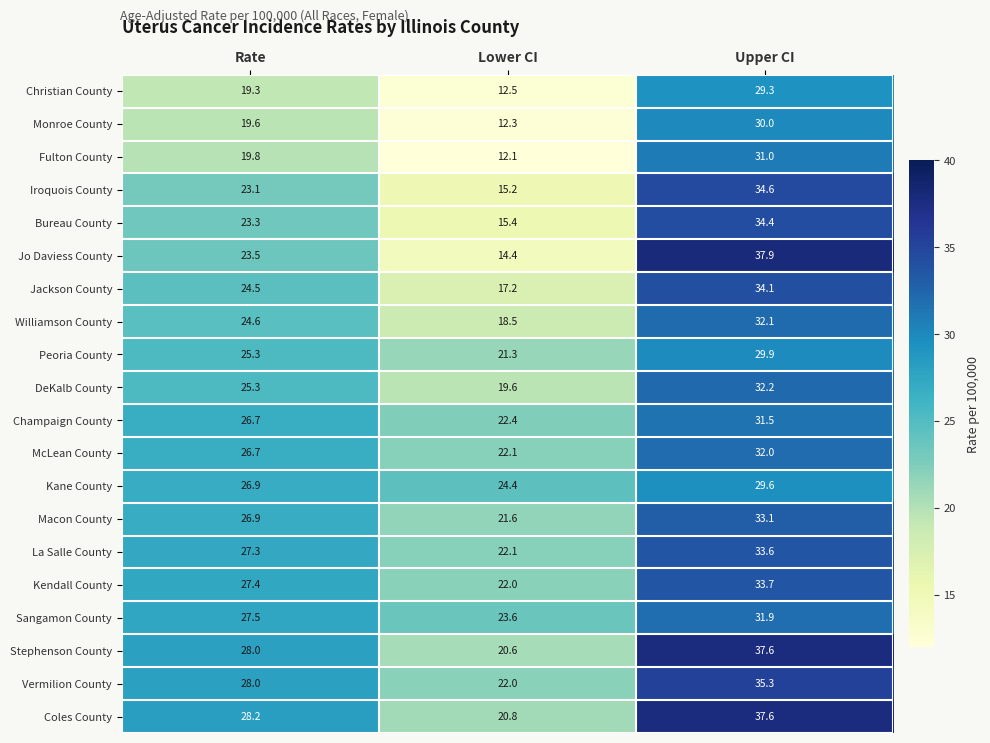

Which series has the widest spread of values?

Jo Daviess County